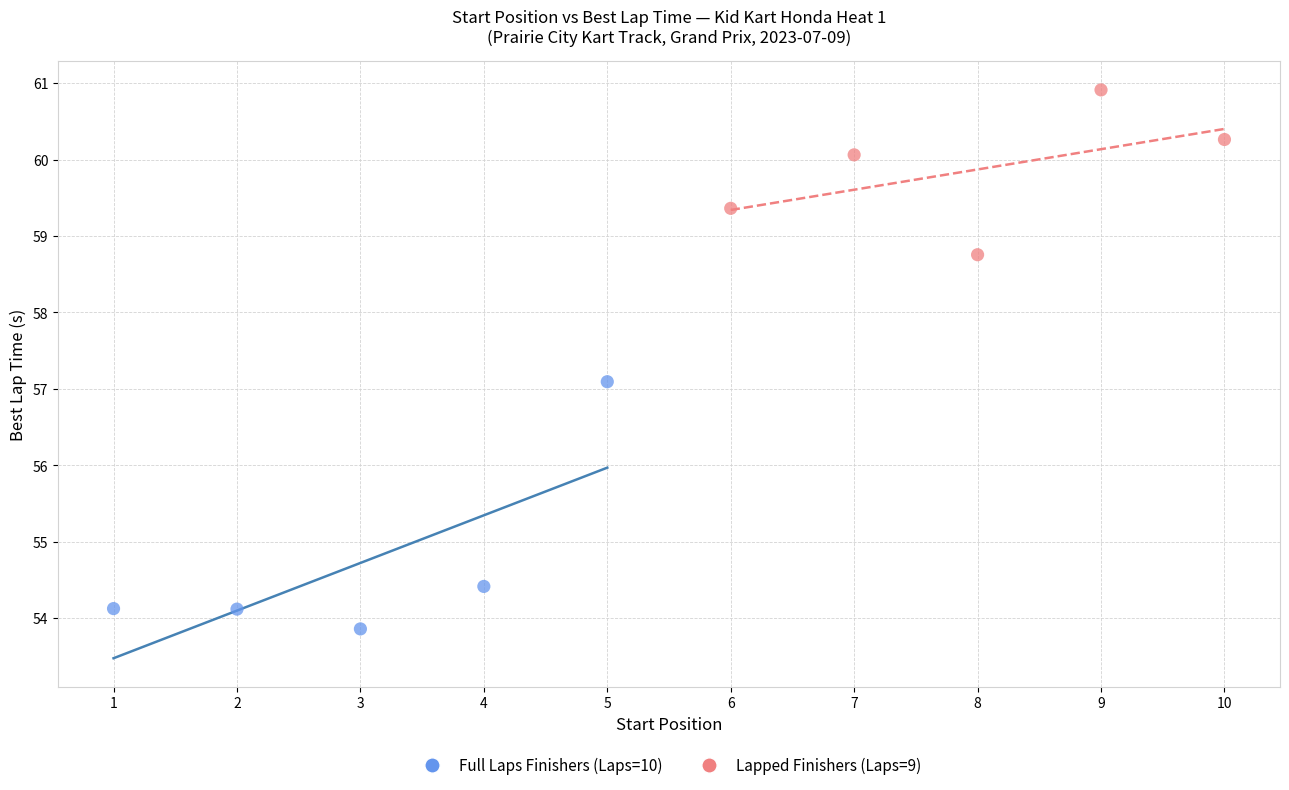

Which series contains the highest Y value?

Lapped Finishers (Laps=9)